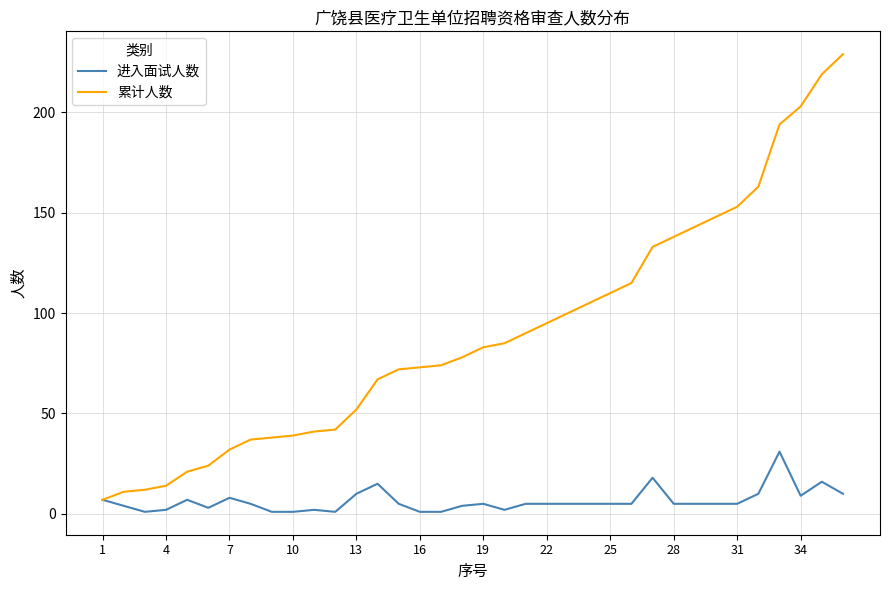

Which series has the largest total across all categories?

累计人数